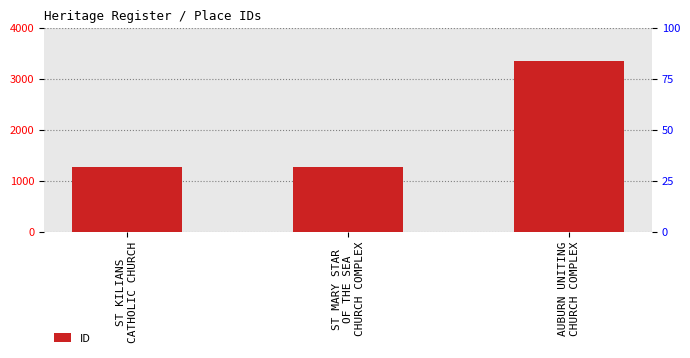

How many data points does each series have?

3